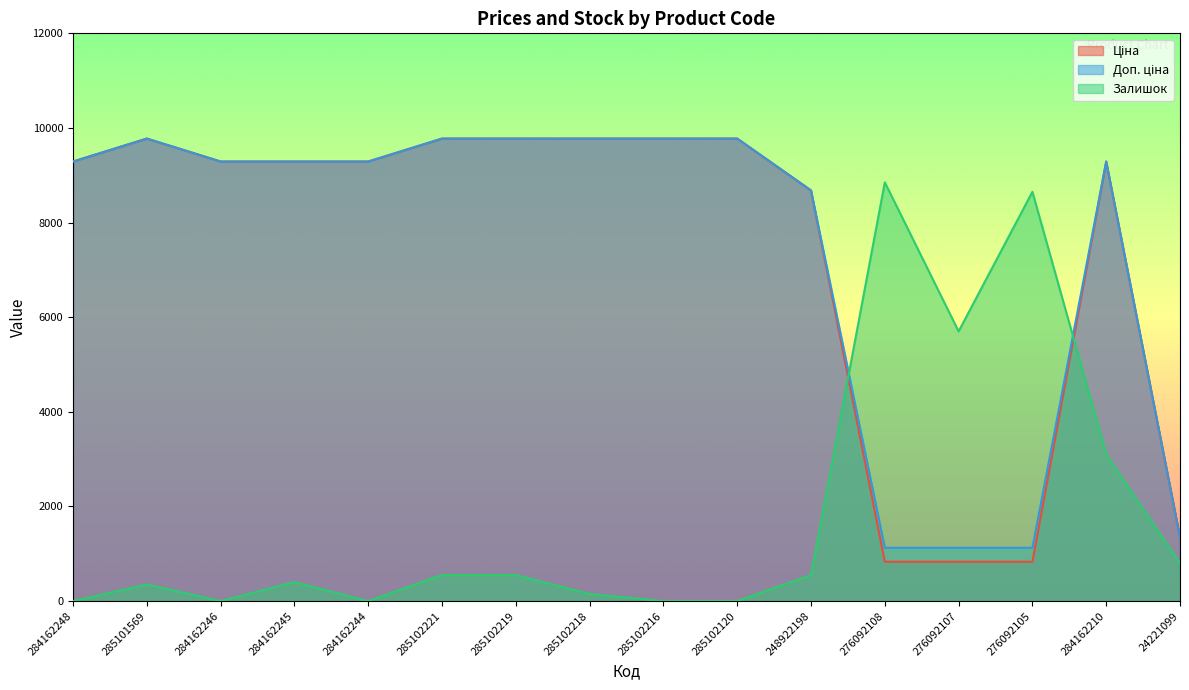

What position from the right is 284162210?

2